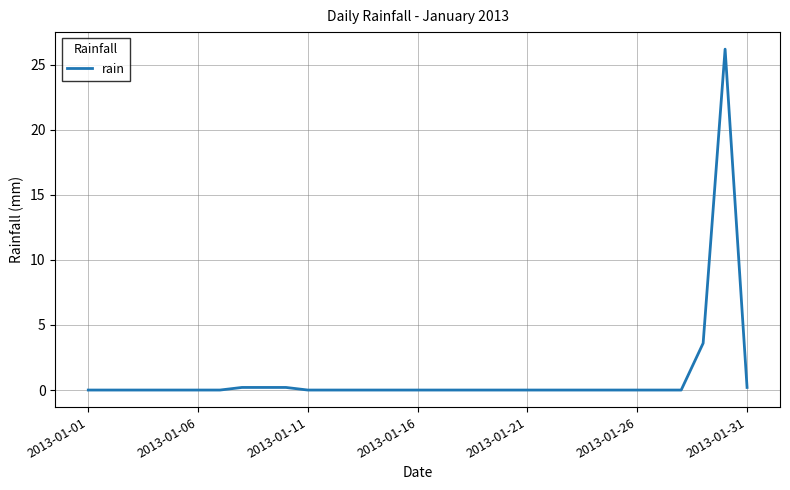

What is the maximum value shown in the chart?

26.2